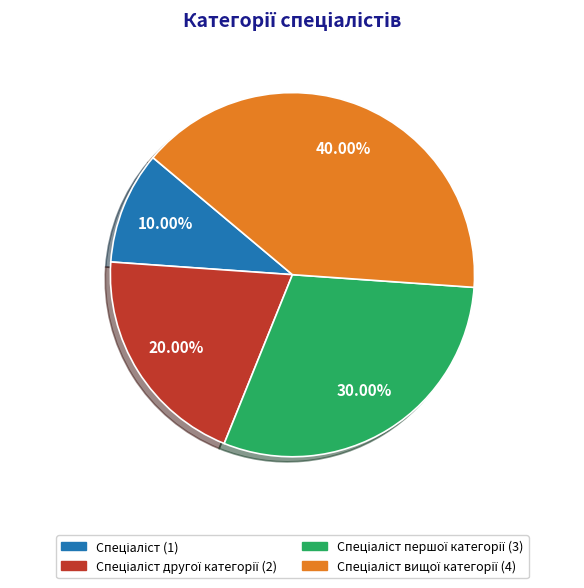

Is there a majority slice in this chart?

No